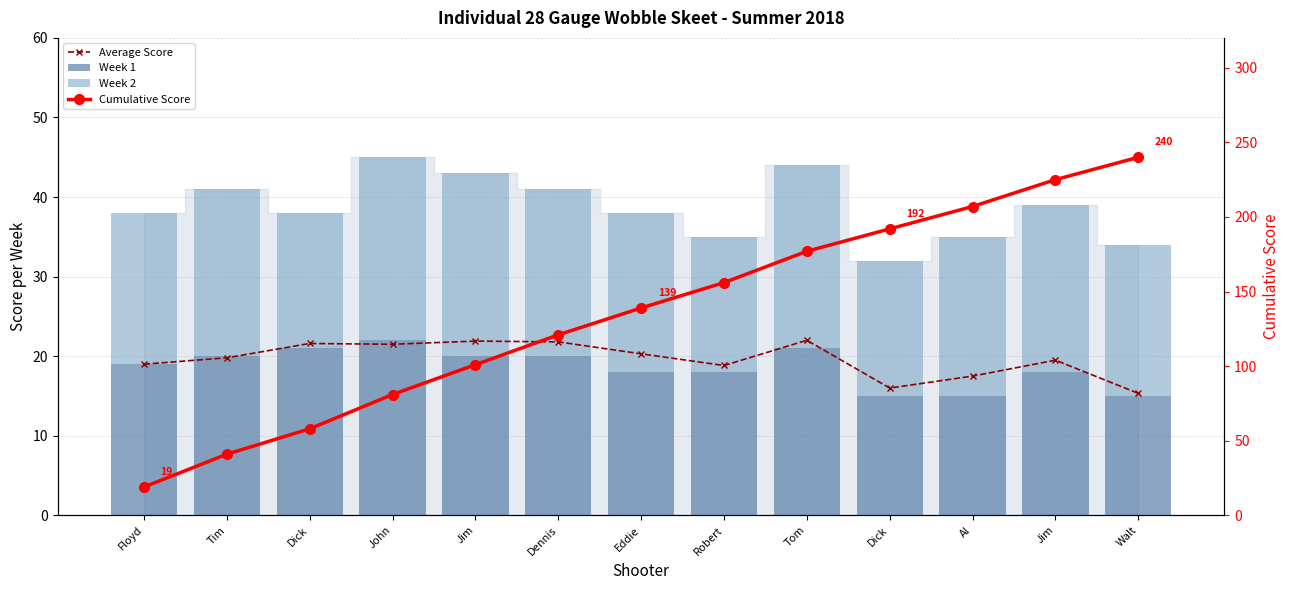

What is the label of the 10th bar from the right?

John